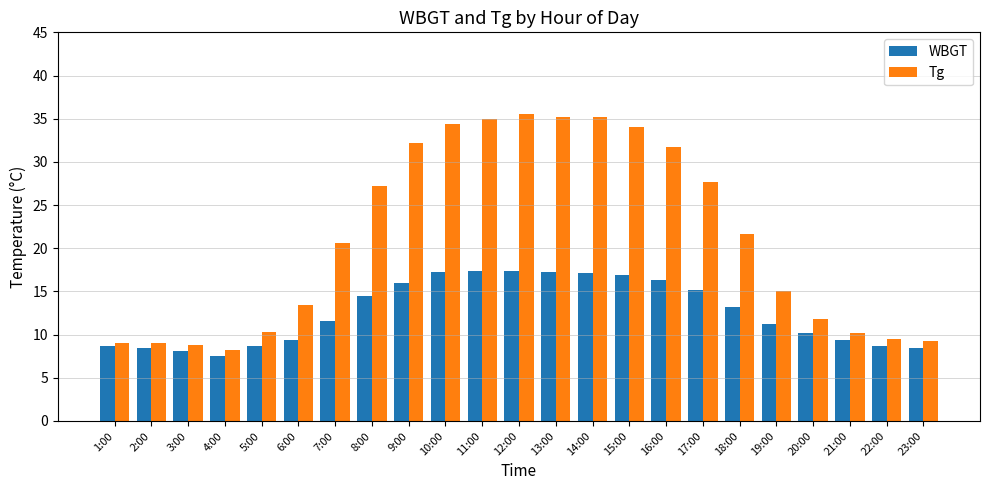

What is the approximate value of Tg at 17:00?

27.7